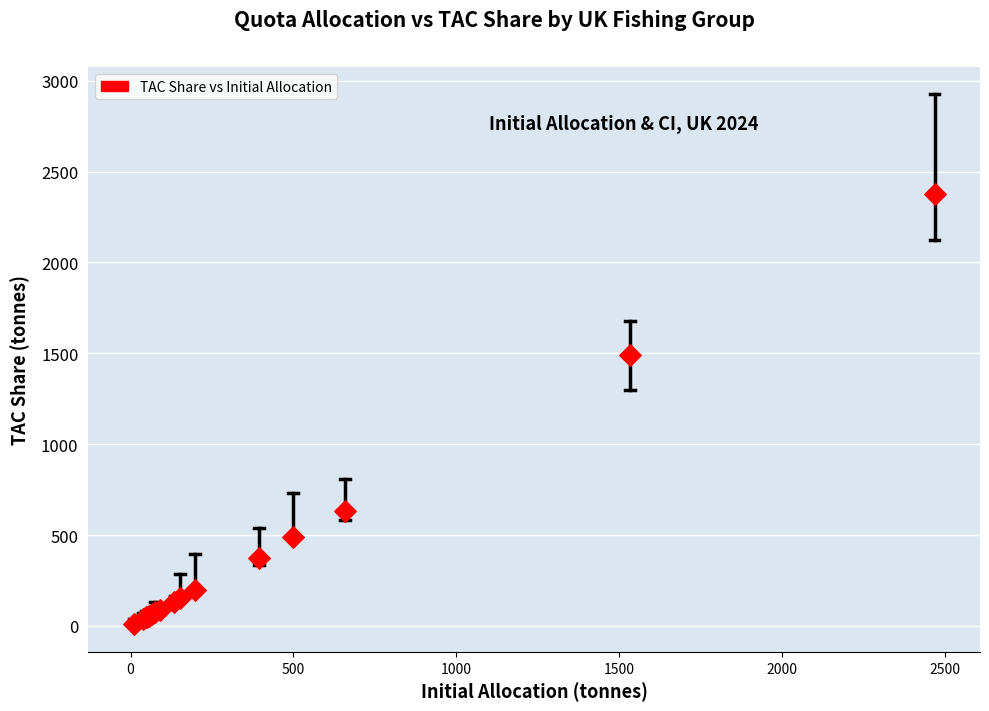

What Y value in the scatter plot is closest to 1192?

1490.4